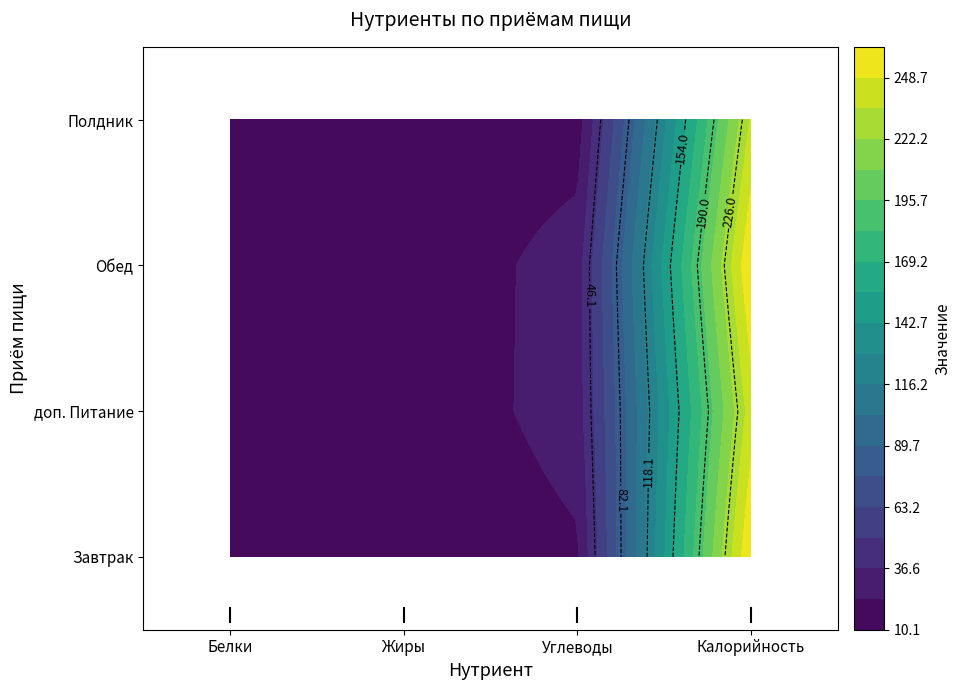

The value of Полдник at Калорийность is 74.8. True or false?

False